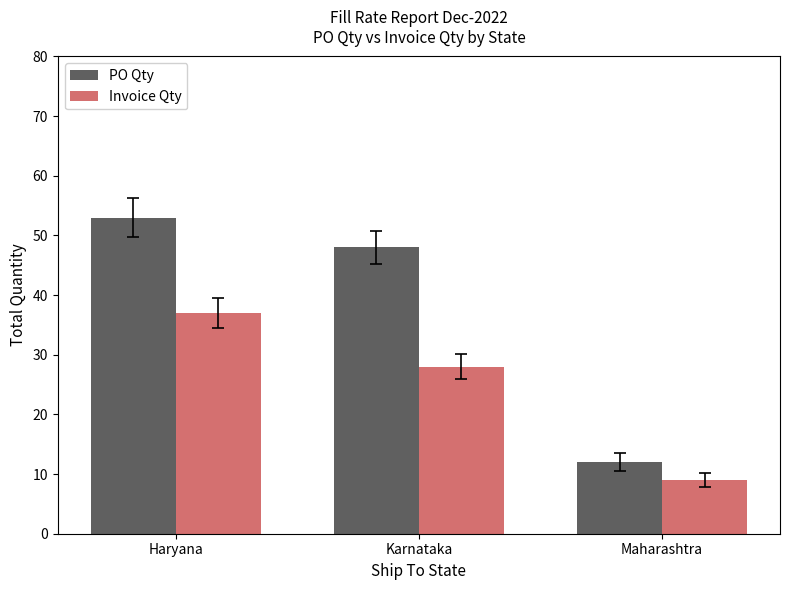

List the series in order of their overall mean, lowest first.

Invoice Qty, PO Qty